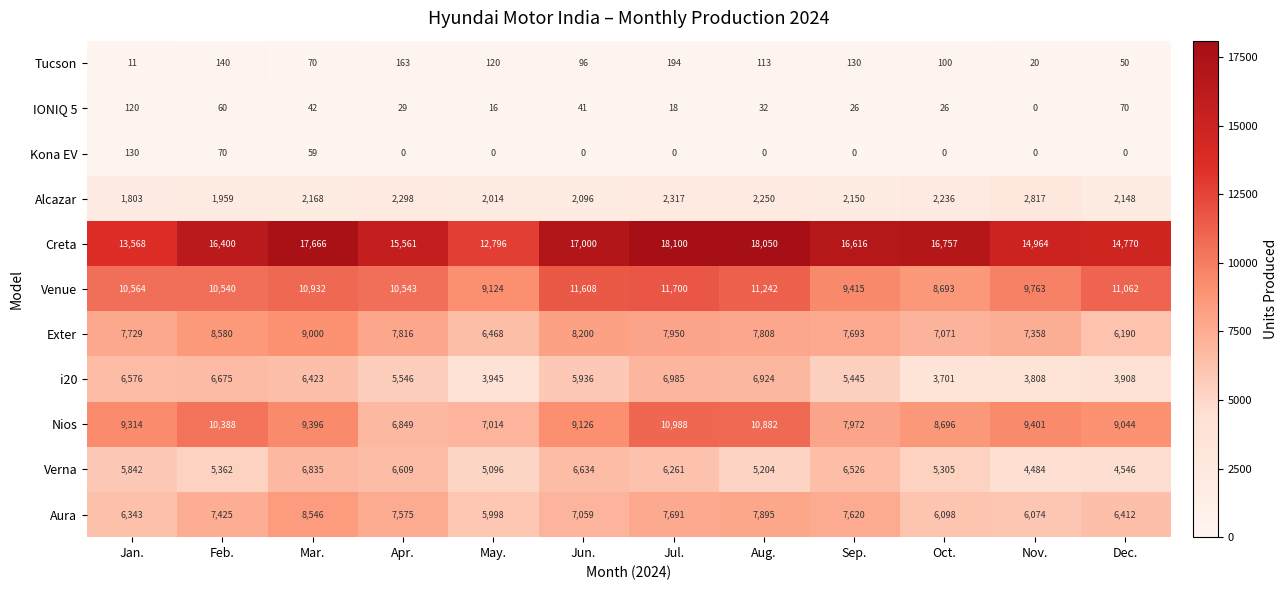

Where is Exter nearest to the value 7595?

Sep.